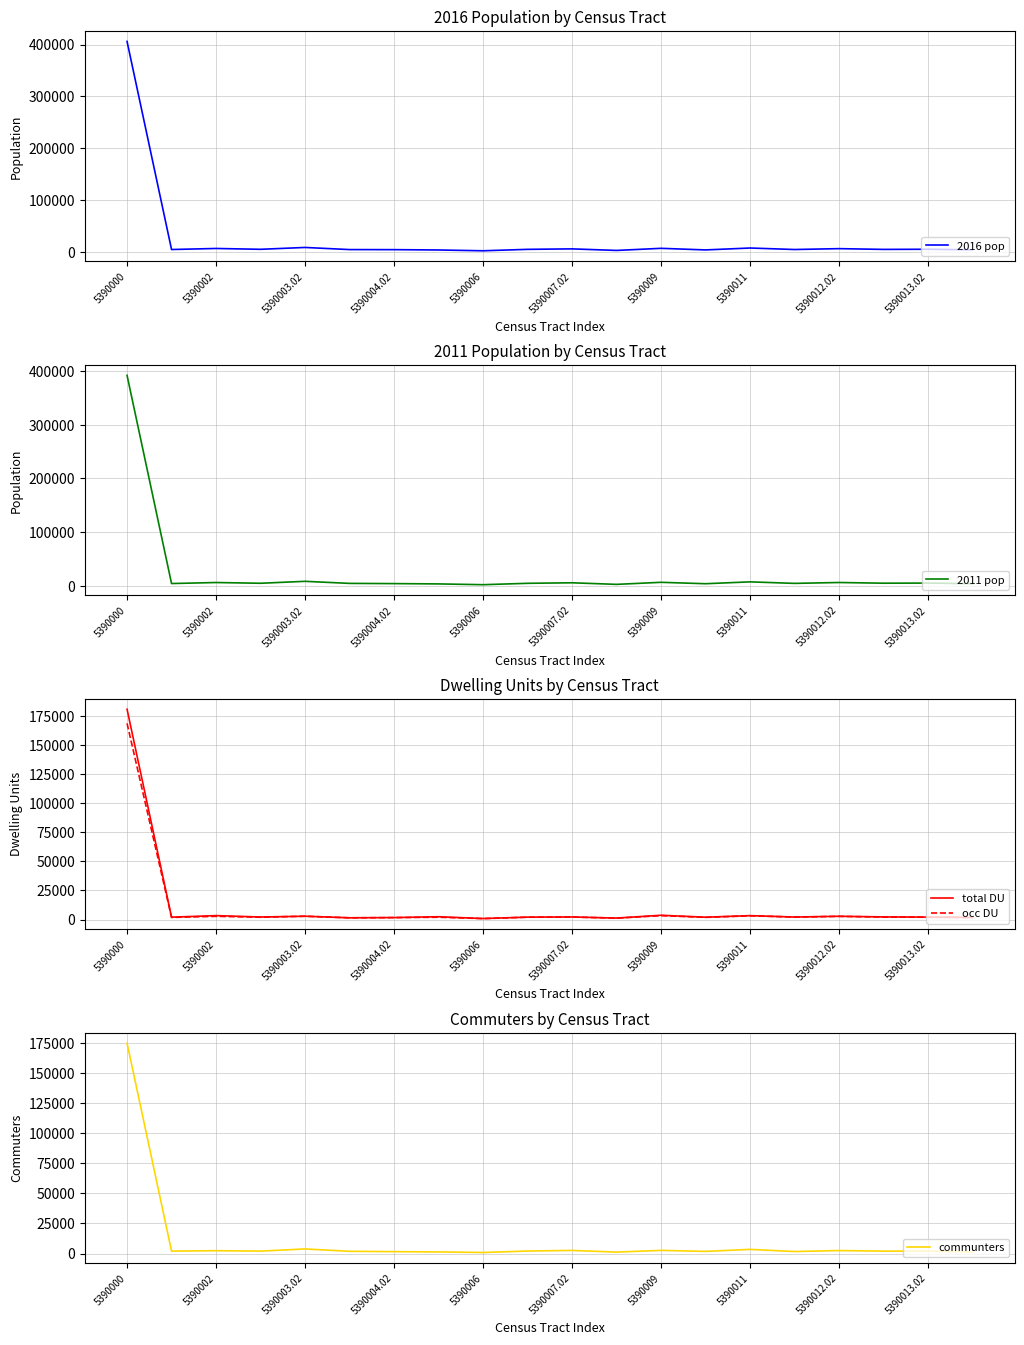

At how many categories does at least one series exceed 27977?

1